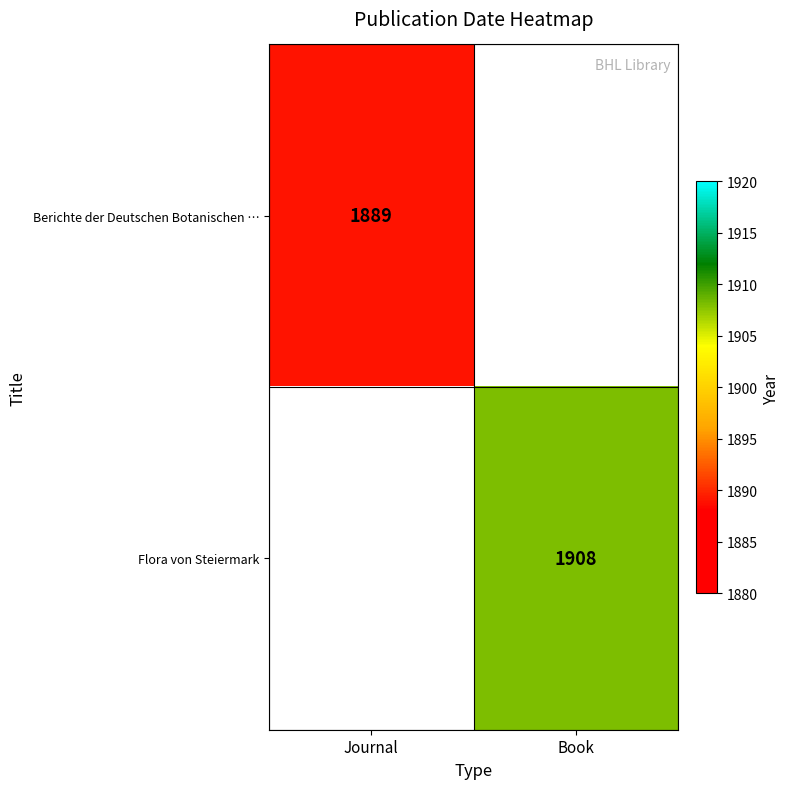

What is the maximum value shown in the chart?

1908.0